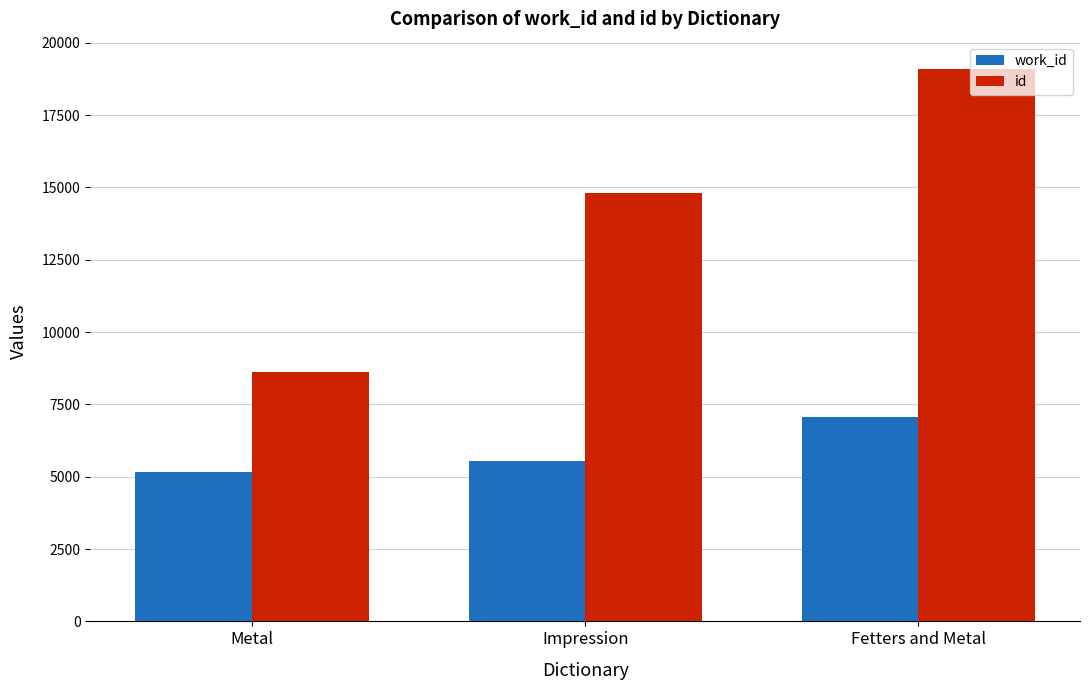

Where is work_id nearest to the value 6110?

Impression